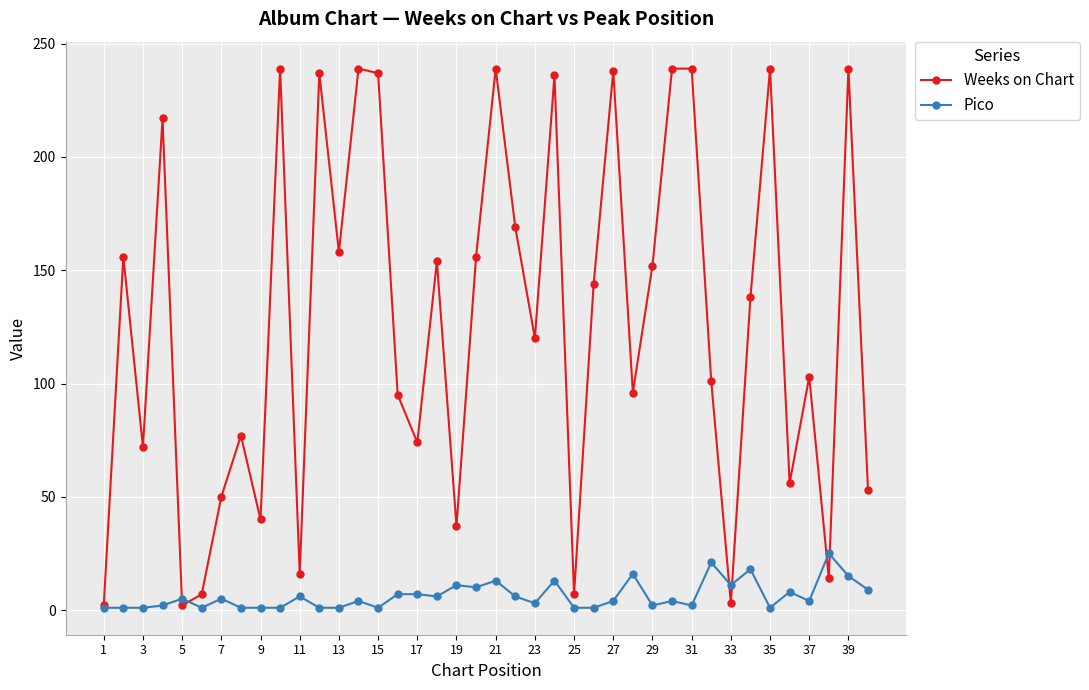

What is the sum of all Weeks on Chart values?

5090